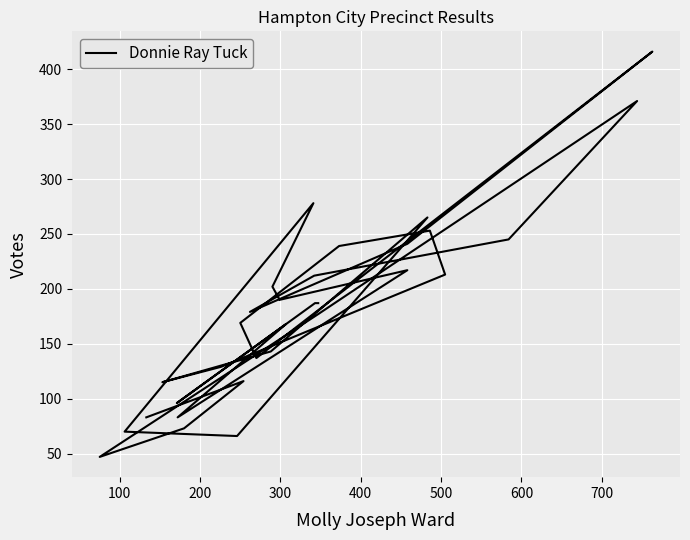

Is this an area chart (filled region under the line)?

No